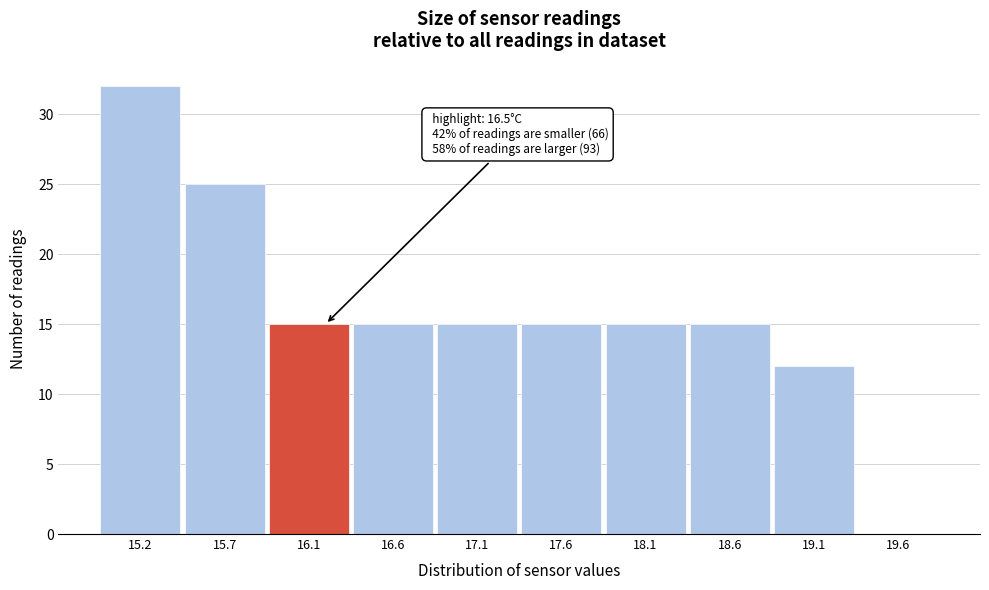

Reading left to right, list all the values displayed in this chart.

15.2=32	15.7=25	16.1=15	16.6=15	17.1=15	17.6=15	18.1=15	18.6=15	19.1=12	19.6=0